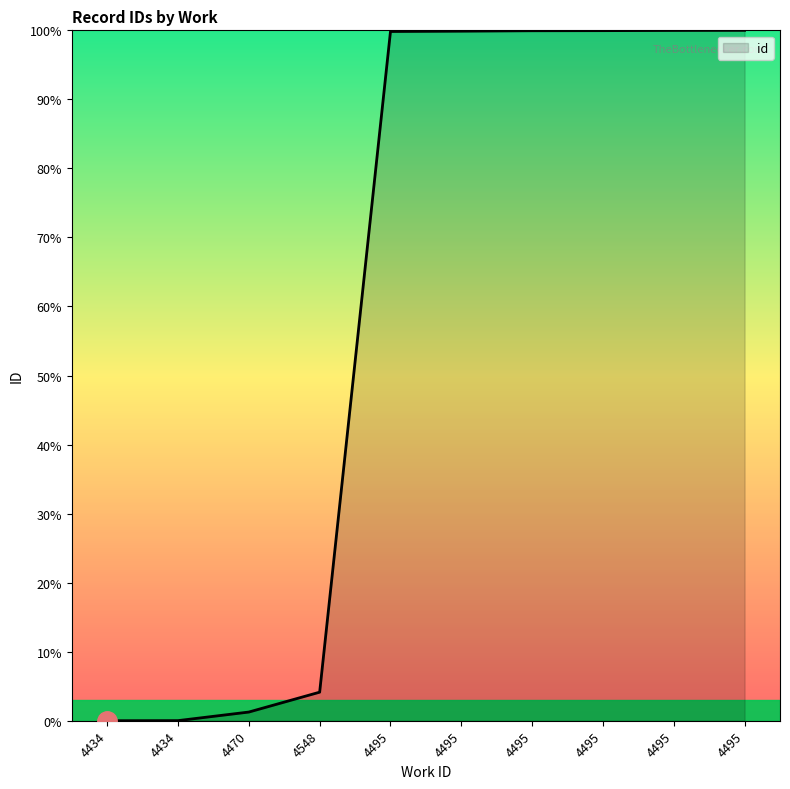

What is the greatest value displayed?

100.0